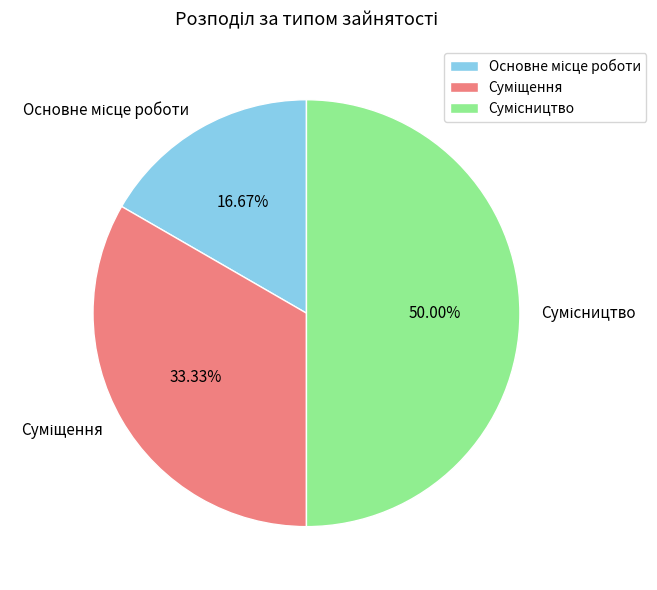

What is the largest slice in the pie chart?

Сумісництво